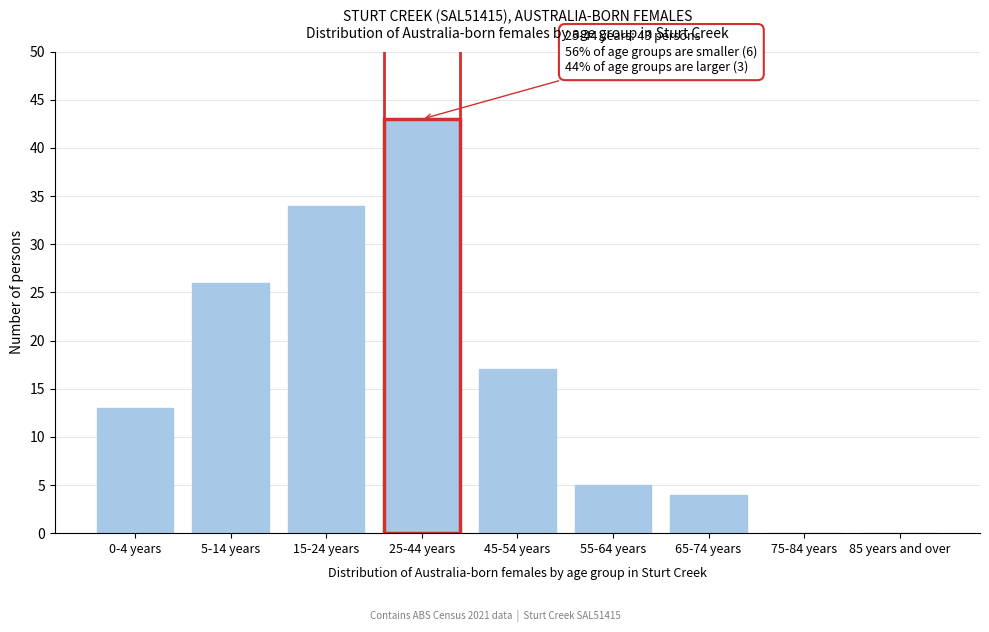

Reading left to right, extract all data points from this chart.

0-4 years=13	5-14 years=26	15-24 years=34	25-44 years=43	45-54 years=17	55-64 years=5	65-74 years=4	75-84 years=0	85 years and over=0